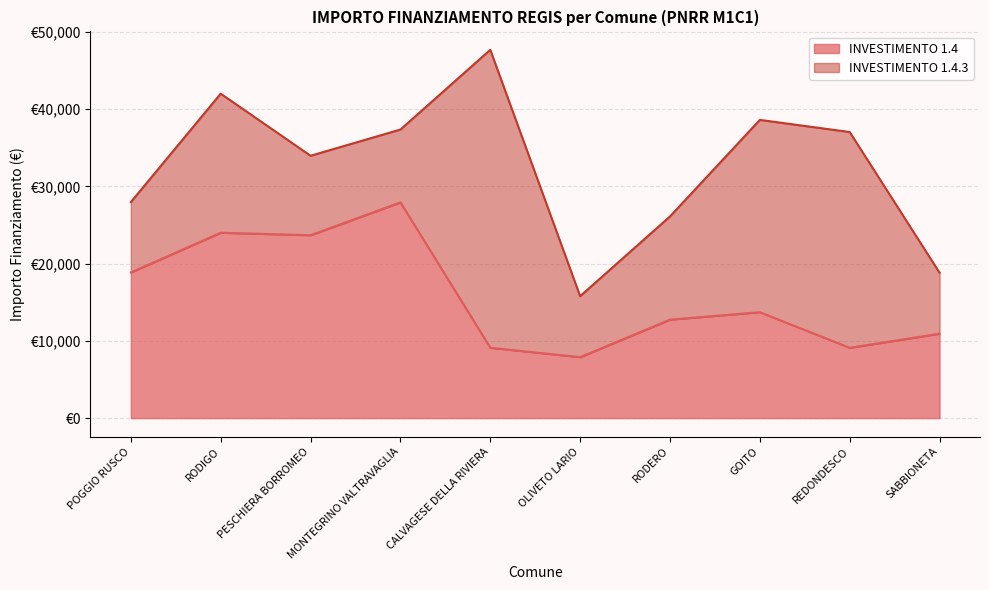

What is the smallest value displayed?

7891